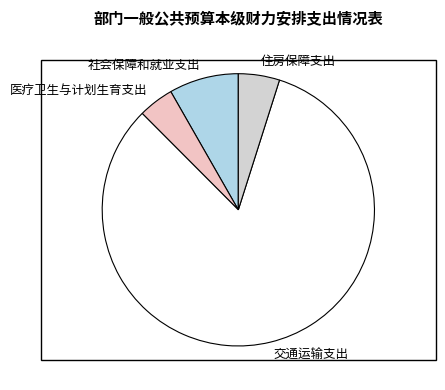

What is the ratio of the value at 住房保障支出 to the value at 交通运输支出?

0.1